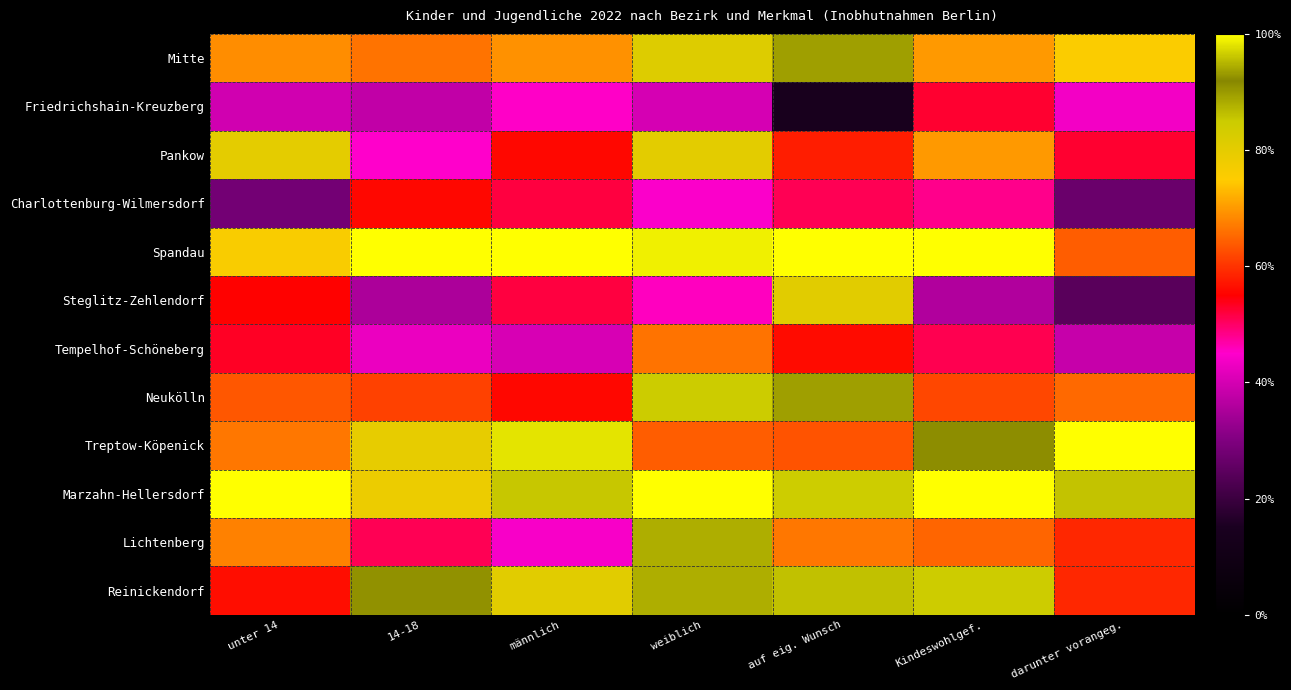

How many distinct data groups are displayed?

12